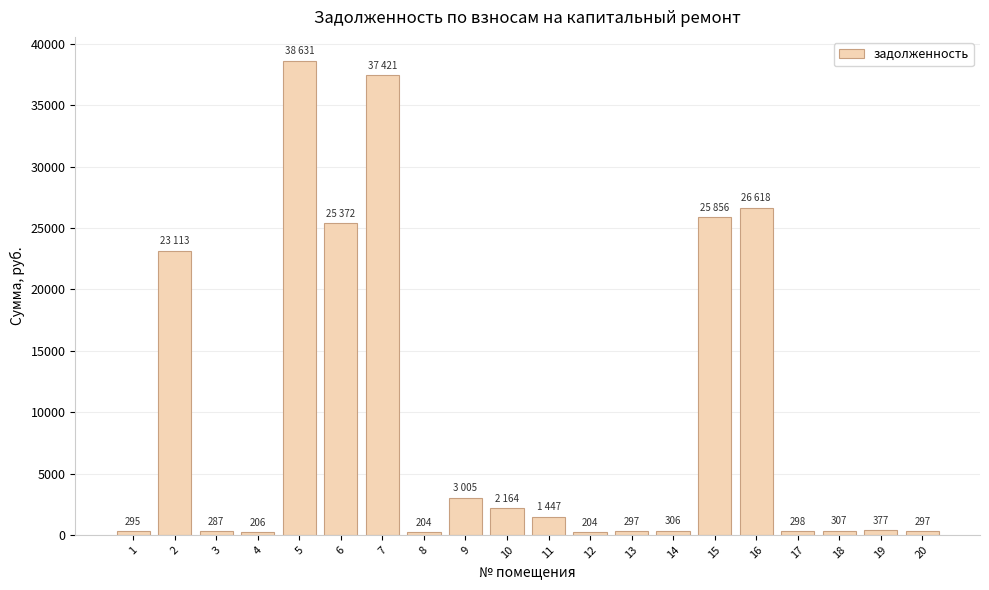

Between 10 and 20, which is larger?

10